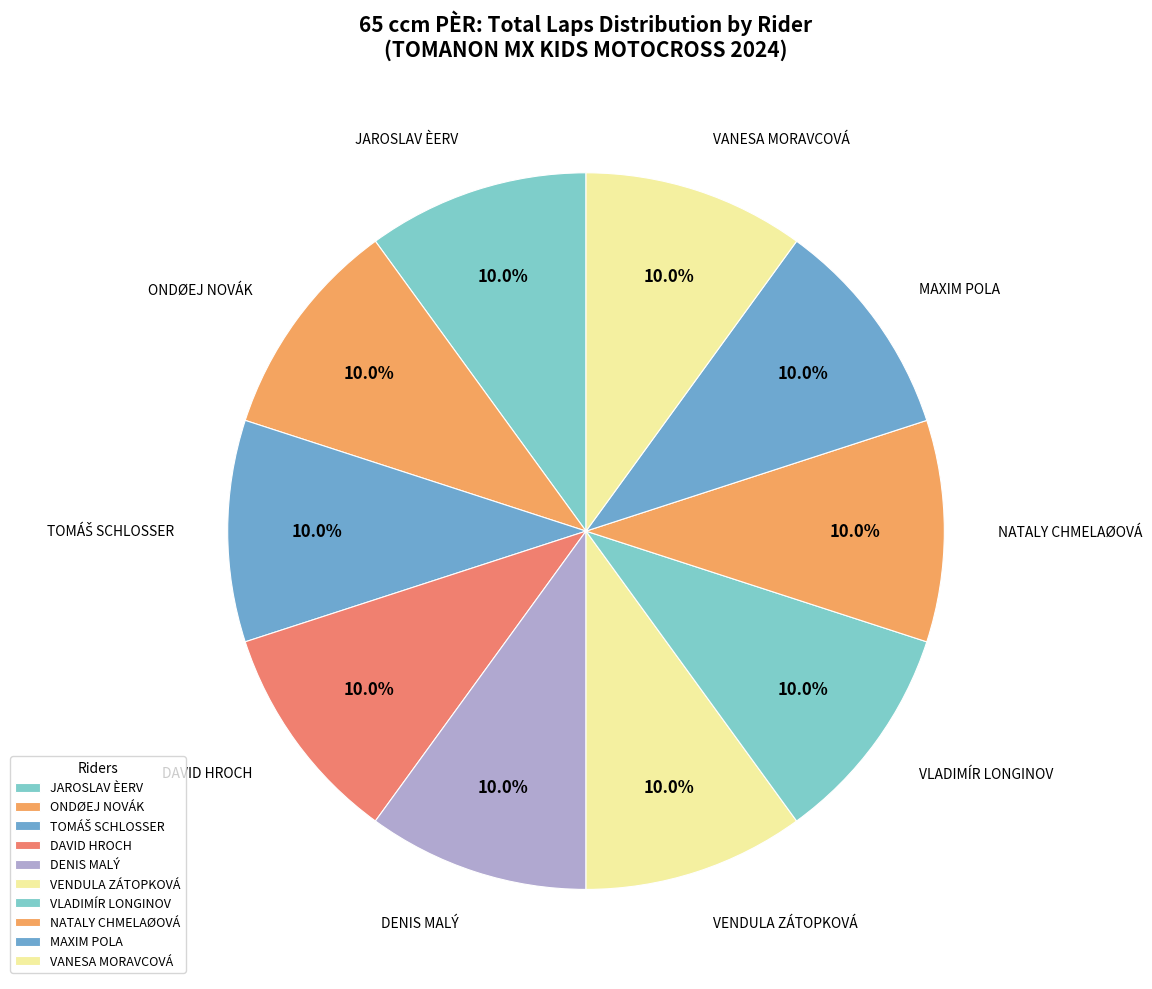

To the nearest percent, what is the average slice percentage?

10%